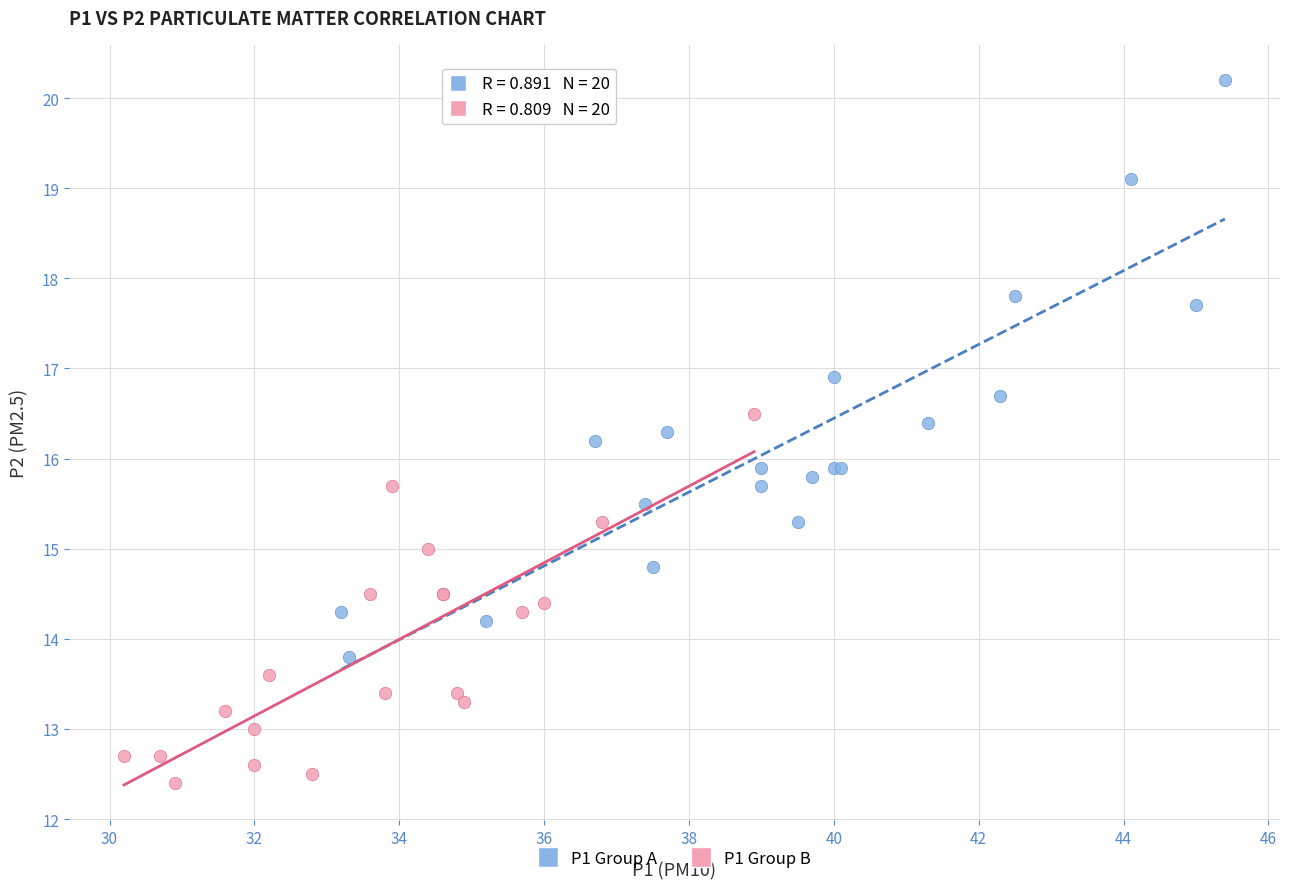

What are all the series names shown in the legend?

P1 Group A, P1 Group B